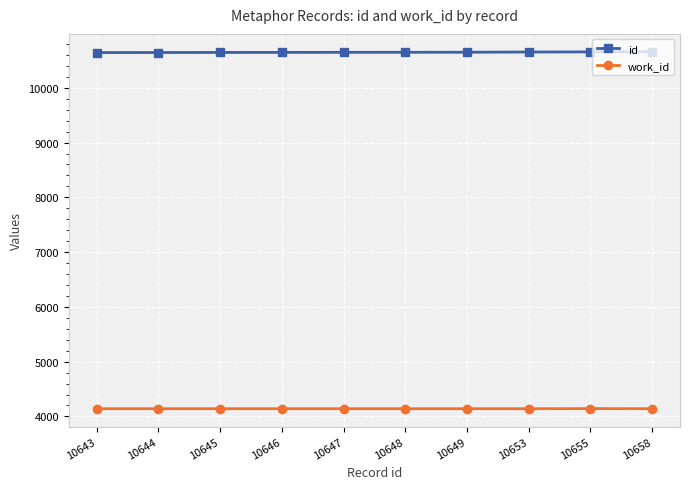

What is the lowest value of the work_id series?

4141